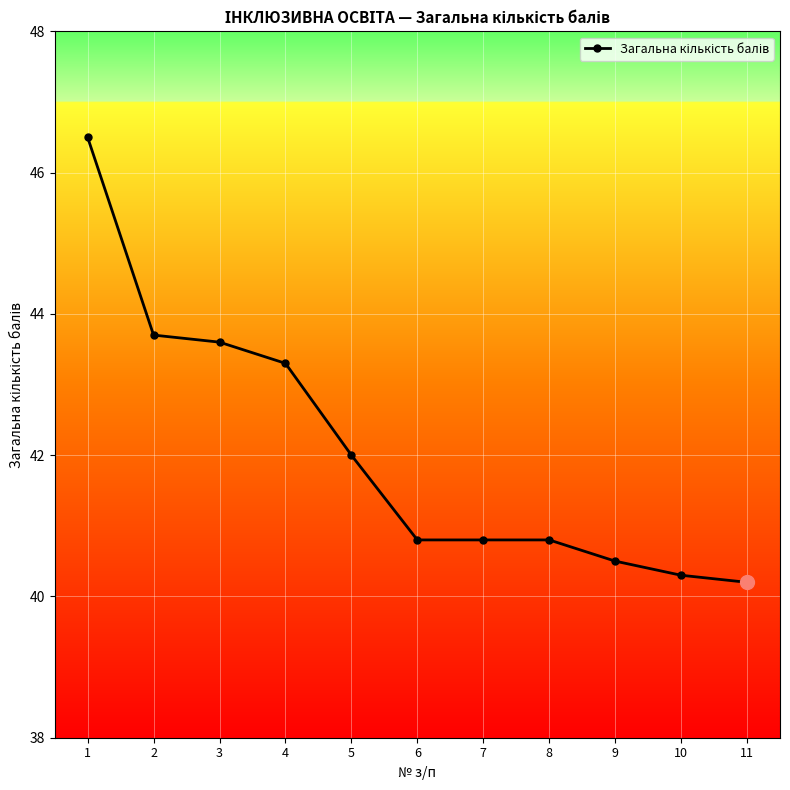

What is the value of the 5th point from the left?

42.0